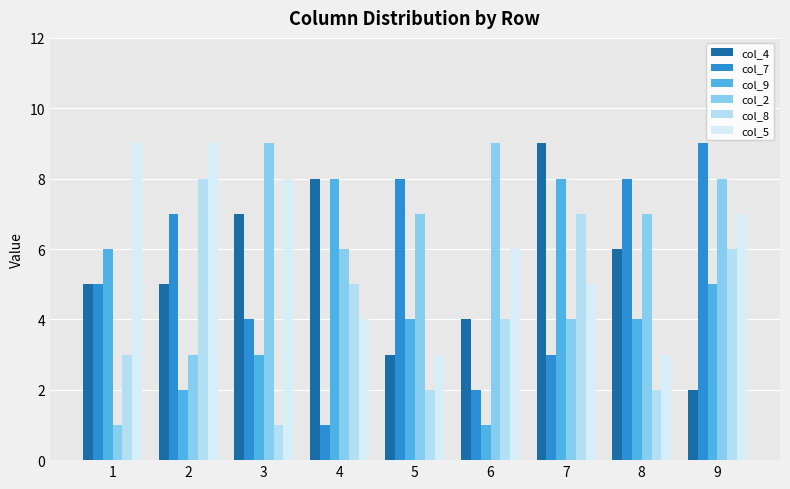

Reading right to left, what are all the values shown in this chart?

col_4: 2	6	9	4	3	8	7	5	5
col_7: 9	8	3	2	8	1	4	7	5
col_9: 5	4	8	1	4	8	3	2	6
col_2: 8	7	4	9	7	6	9	3	1
col_8: 6	2	7	4	2	5	1	8	3
col_5: 7	3	5	6	3	4	8	9	9